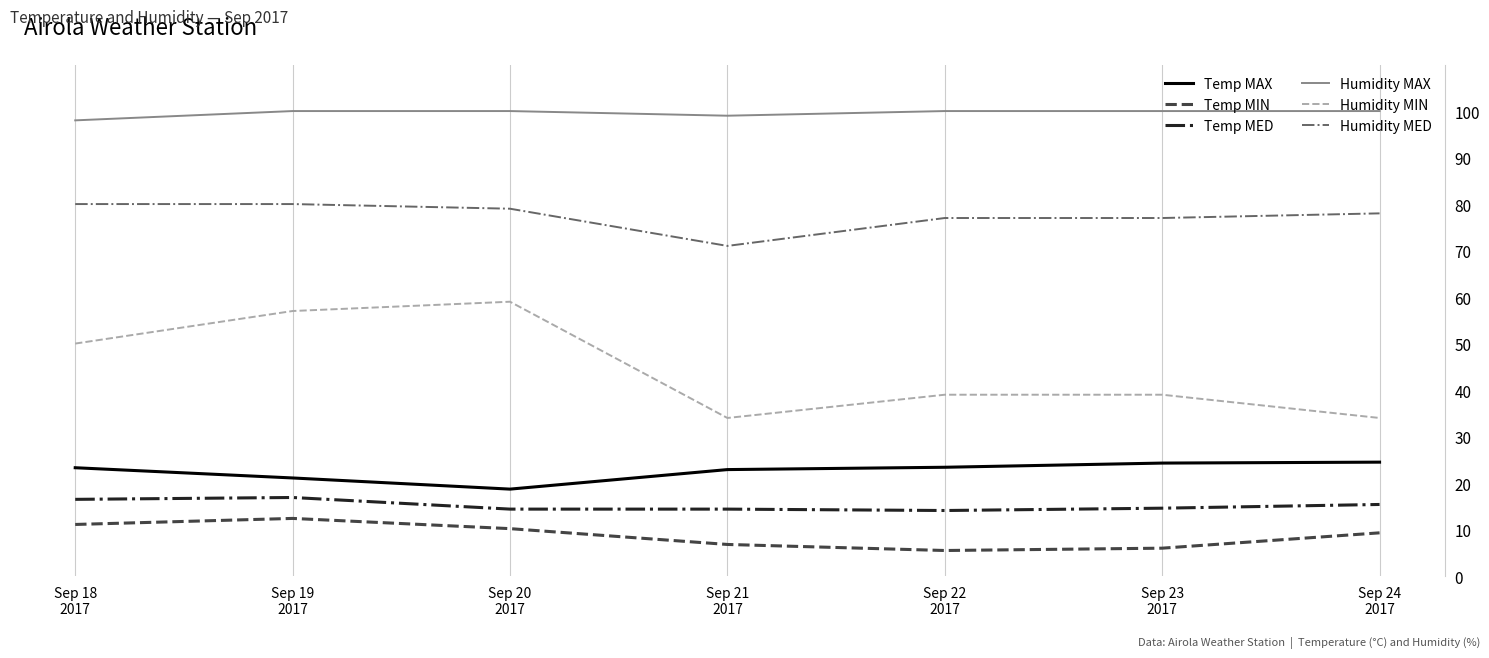

What is the greatest value displayed?

100.0